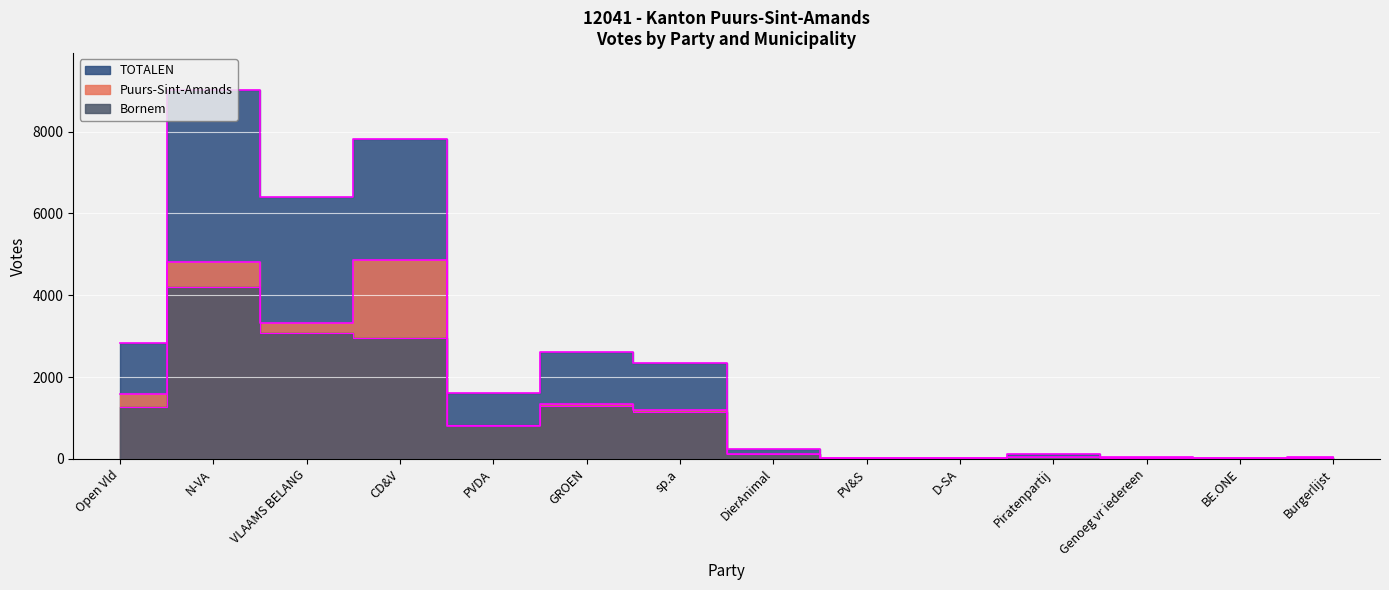

At how many categories does at least one series exceed 2038?

6